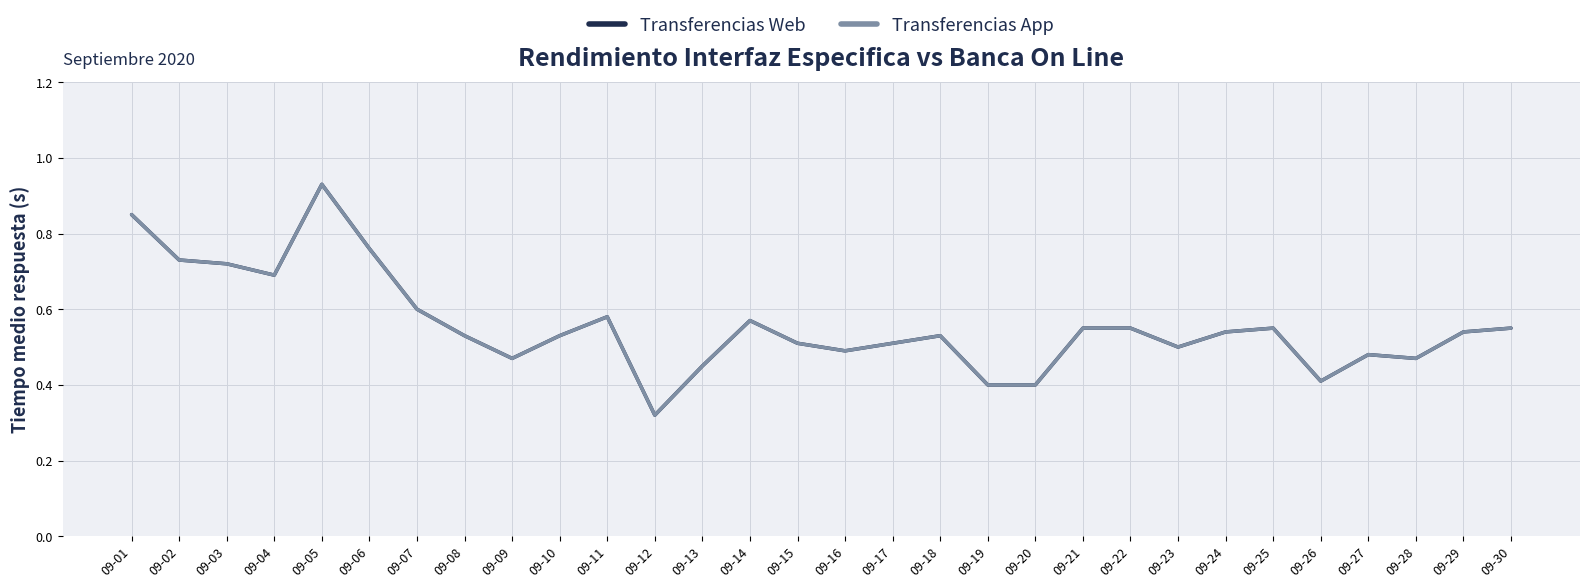

True or false: Transferencias App and Transferencias Web intersect in this chart.

False